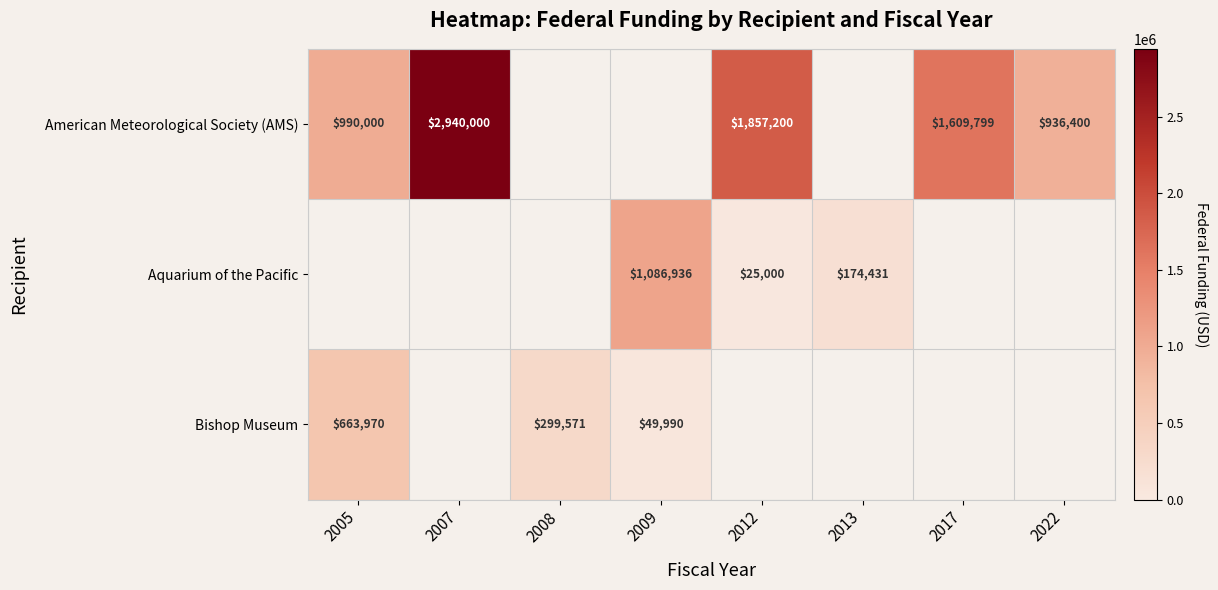

Is it true that Aquarium of the Pacific equals 174431 at 2013?

True